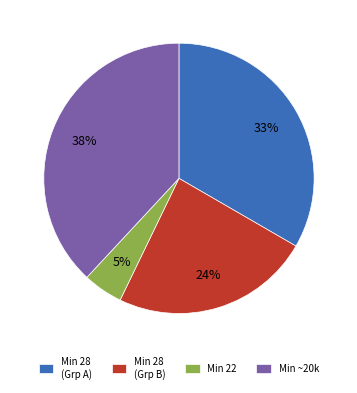

True or false: Min 28 (Grp A) accounts for 42% of the total.

False